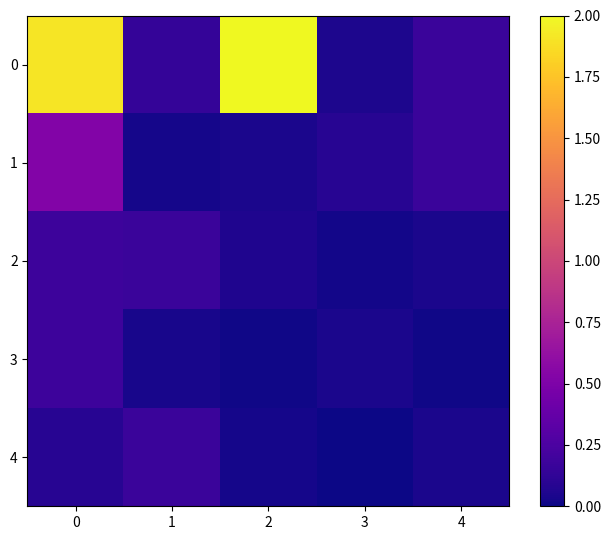

What is the difference between the highest and lowest values at 0?

1.8